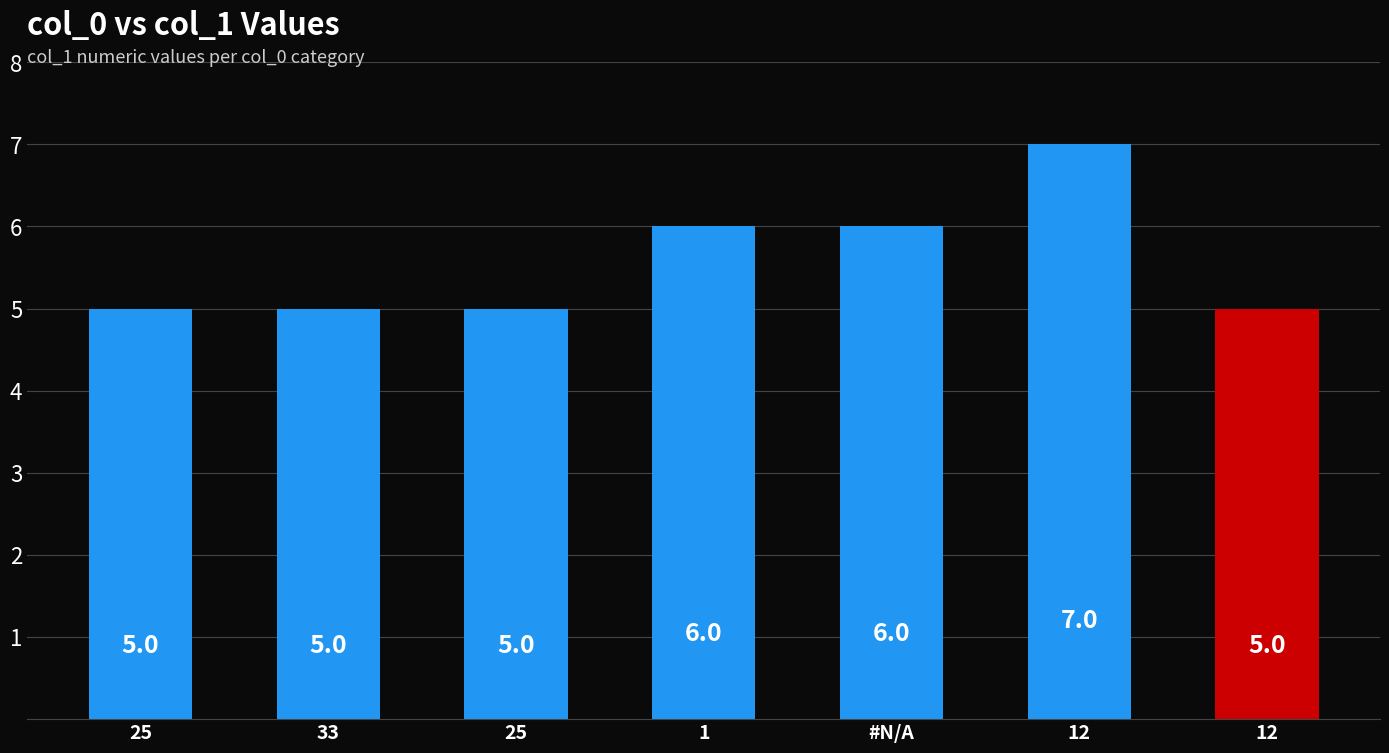

Does the chart contain any negative values?

No